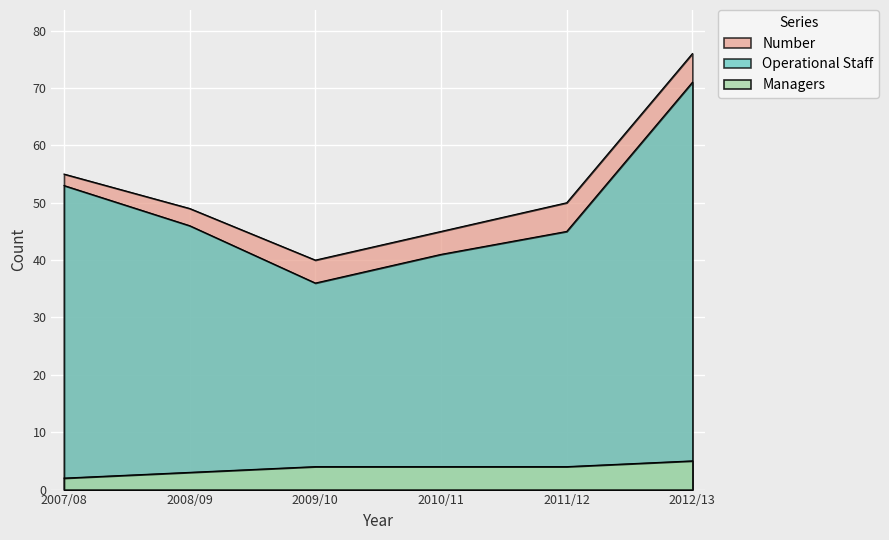

Count the Number values in the range 45 to 55.

4